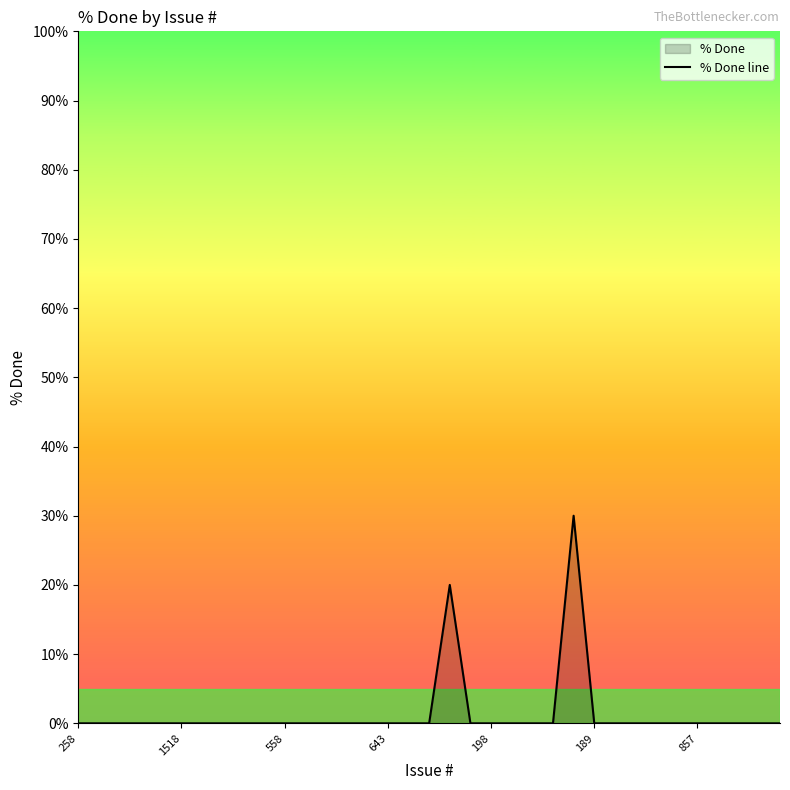

What is the greatest value displayed?

30